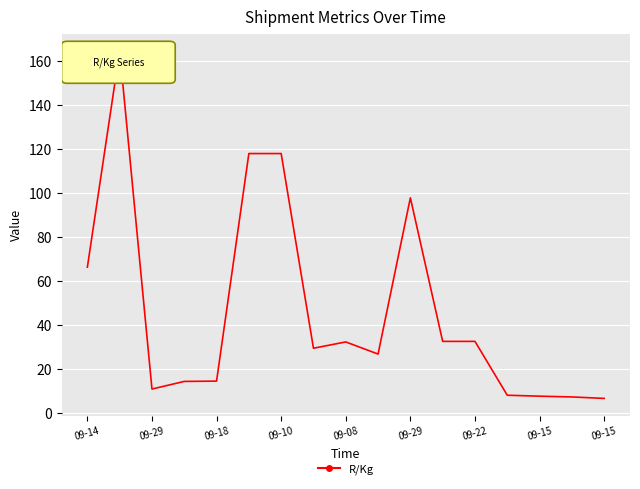

What is the greatest value displayed?

164.6